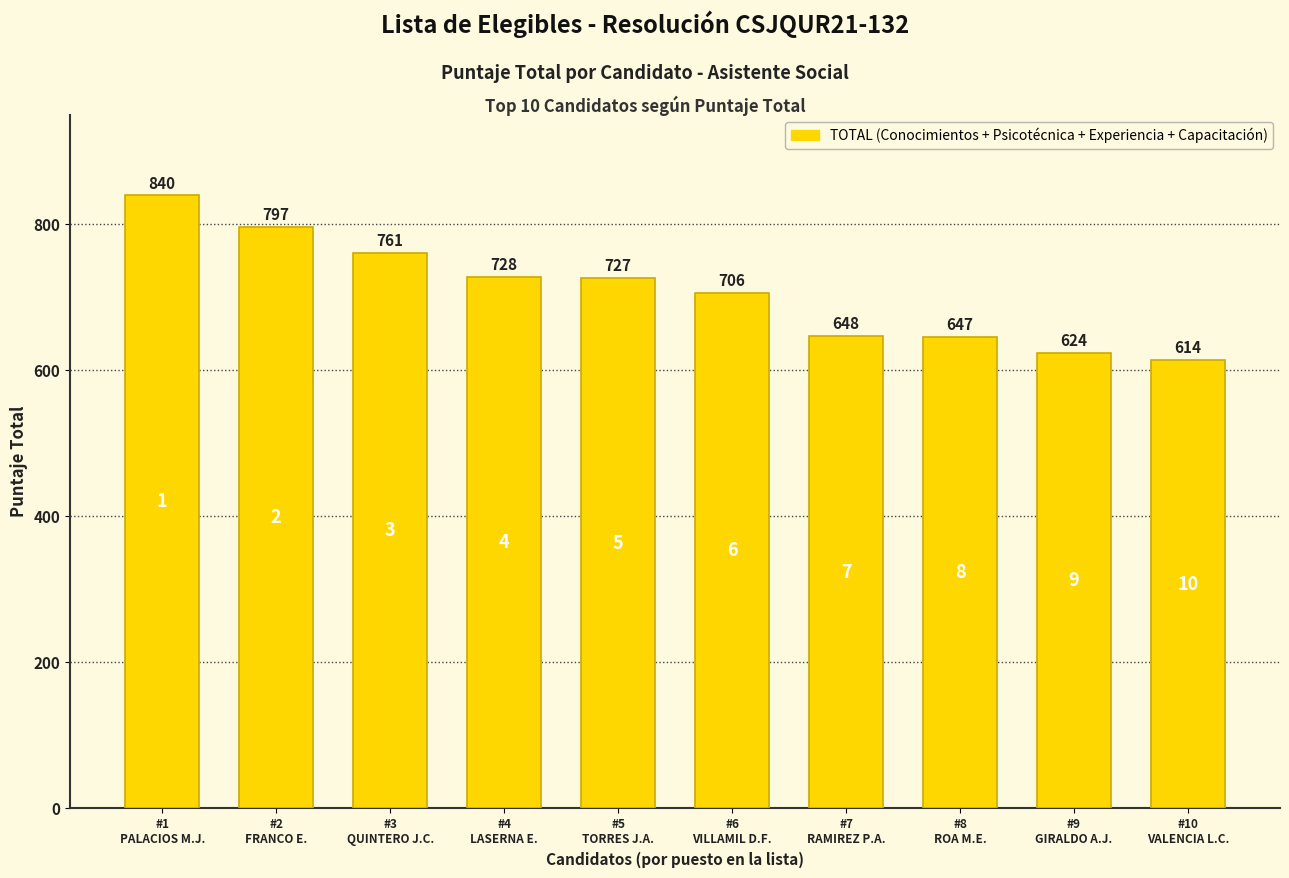

List the labels in order of value, largest first.

#1
PALACIOS M.J., #2
FRANCO E., #3
QUINTERO J.C., #4
LASERNA E., #5
TORRES J.A., #6
VILLAMIL D.F., #7
RAMIREZ P.A., #8
ROA M.E., #9
GIRALDO A.J., #10
VALENCIA L.C.